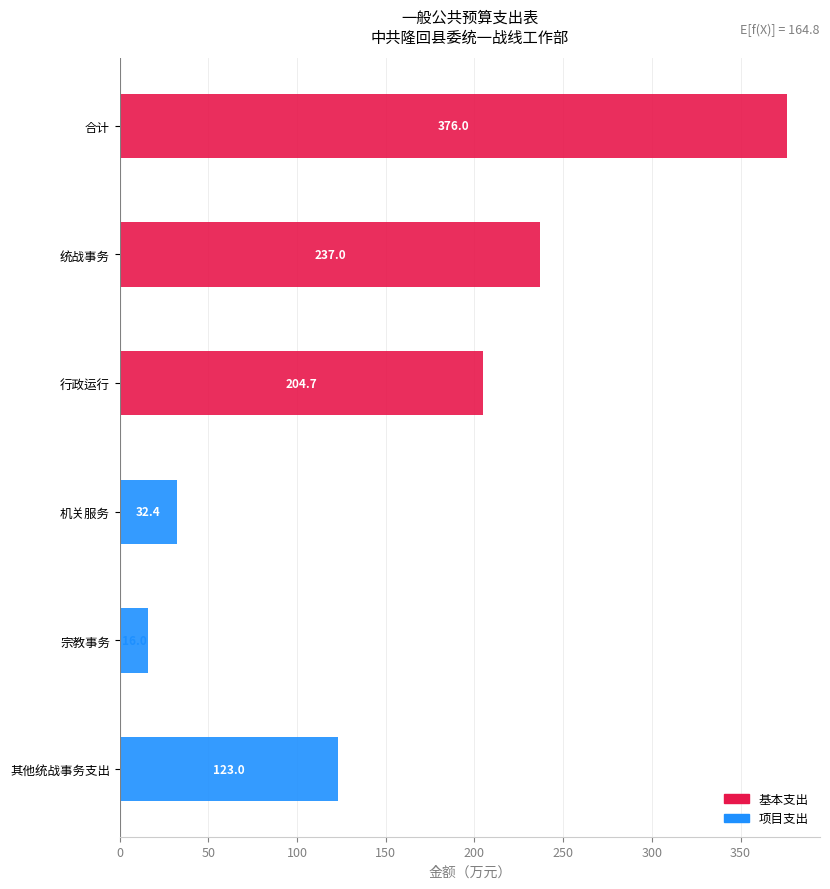

Are the bars grouped side by side (vs. stacked)?

No